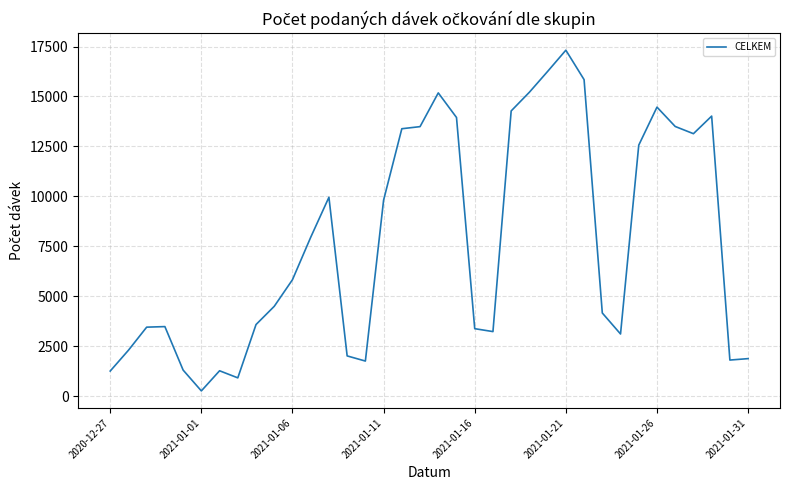

What is the greatest value displayed?

17315